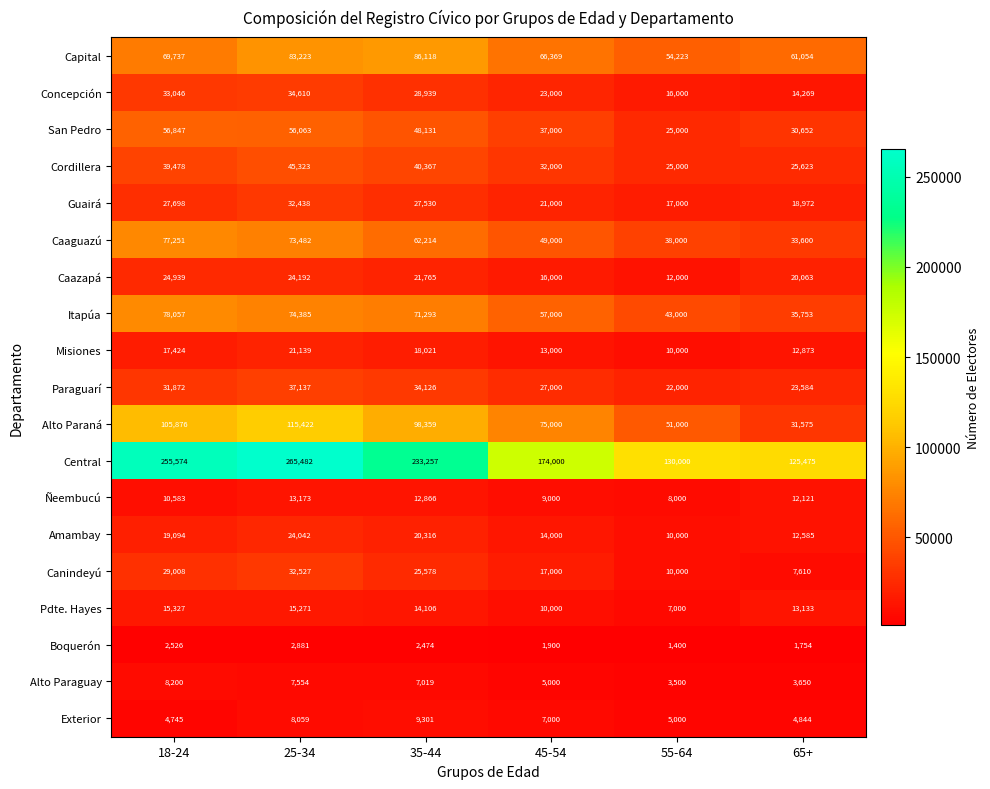

Where does the Exterior series first go above 7000?

25-34